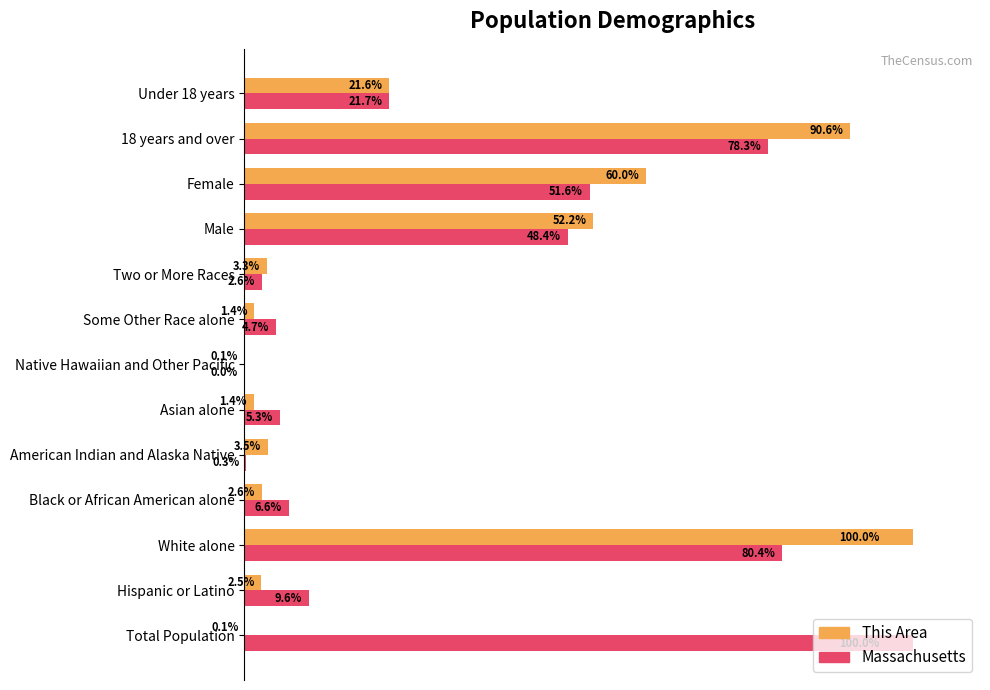

Which series has the largest total across all categories?

Massachusetts